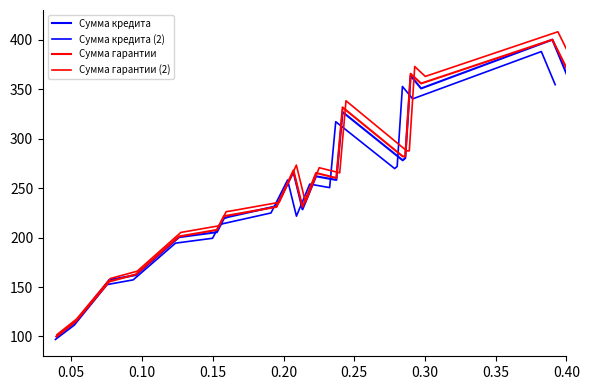

What is the lowest value of the Сумма кредита series?

100.0